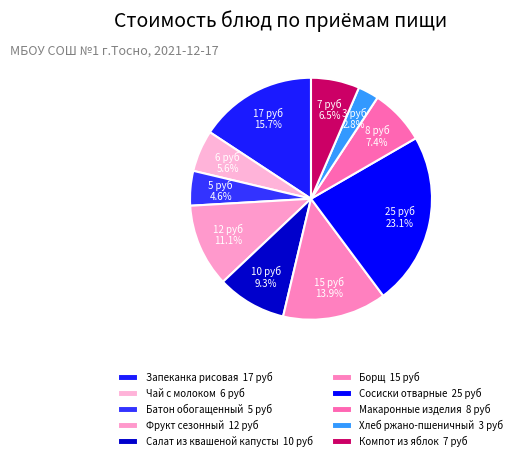

Count the number of slices in the pie.

10